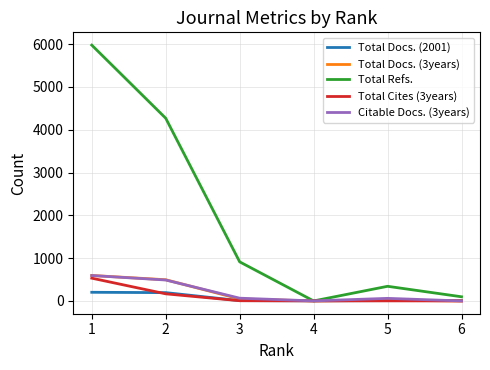

What are all the series names shown in the legend?

Total Docs. (2001), Total Docs. (3years), Total Refs., Total Cites (3years), Citable Docs. (3years)